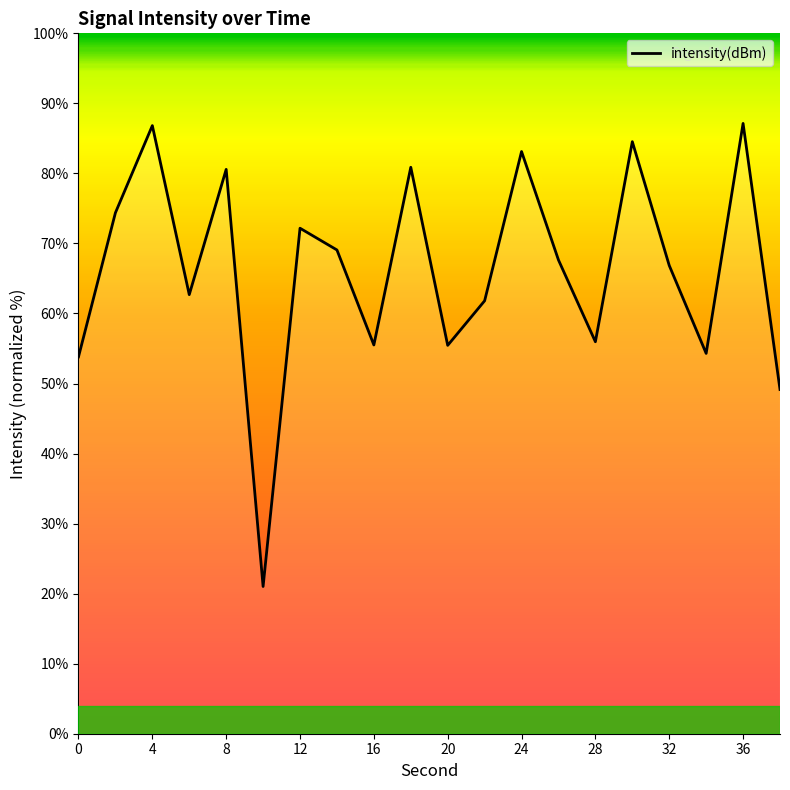

What is the smallest value displayed?

21.0